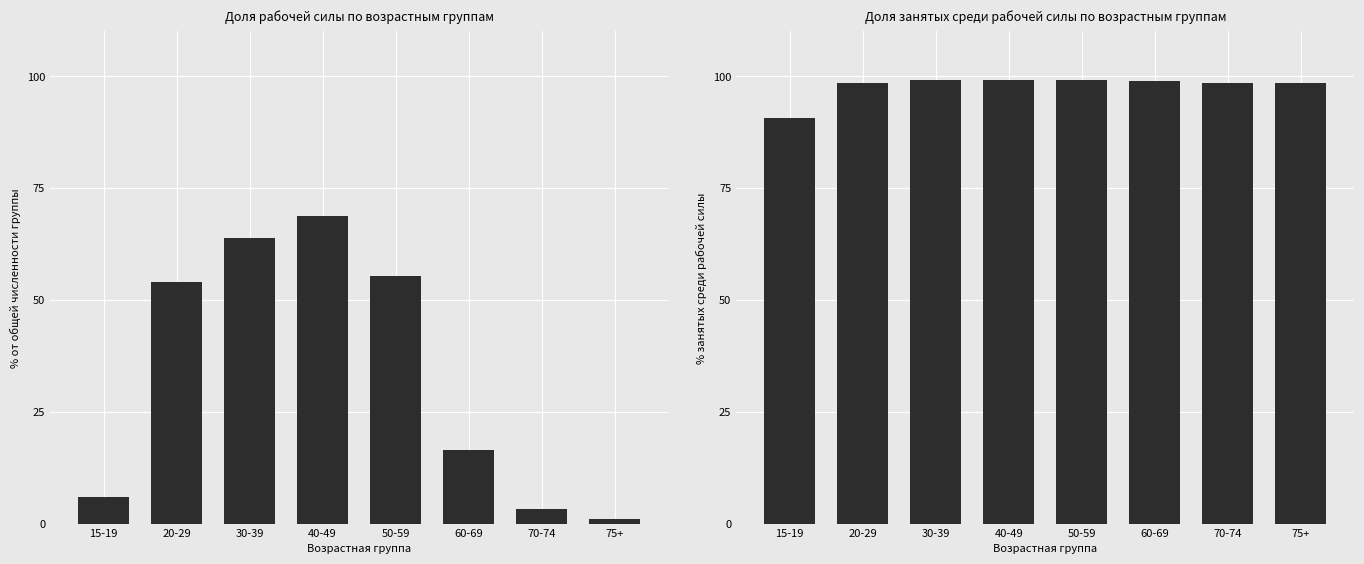

How many data points in Занятые are above 98?

7